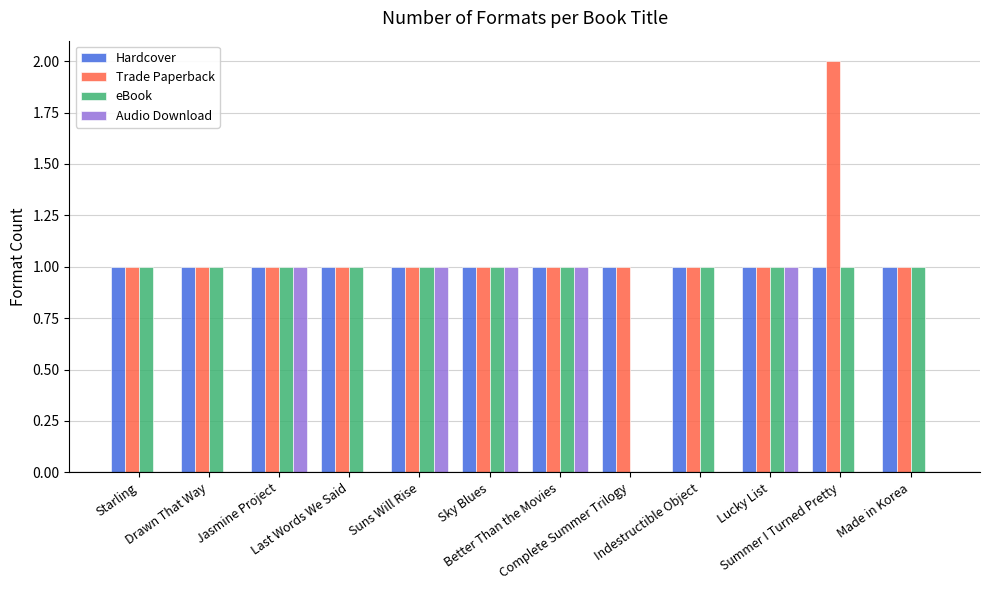

What is the sum of all Audio Download values?

5